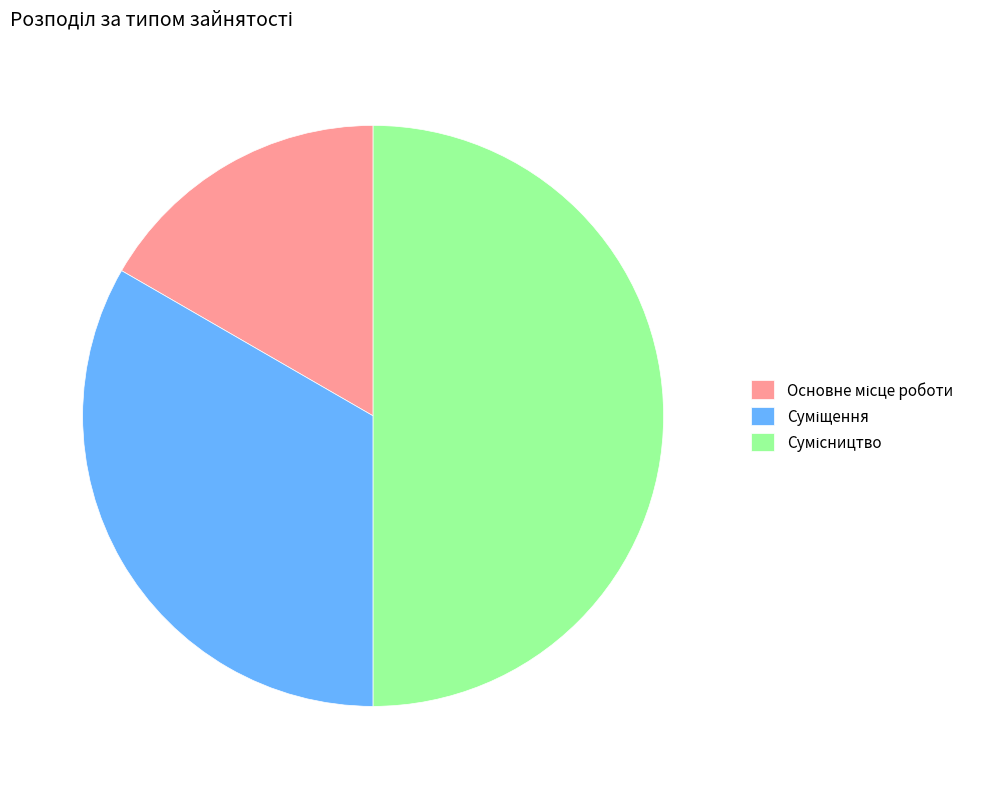

To the nearest percent, what portion does Основне місце роботи represent?

17%